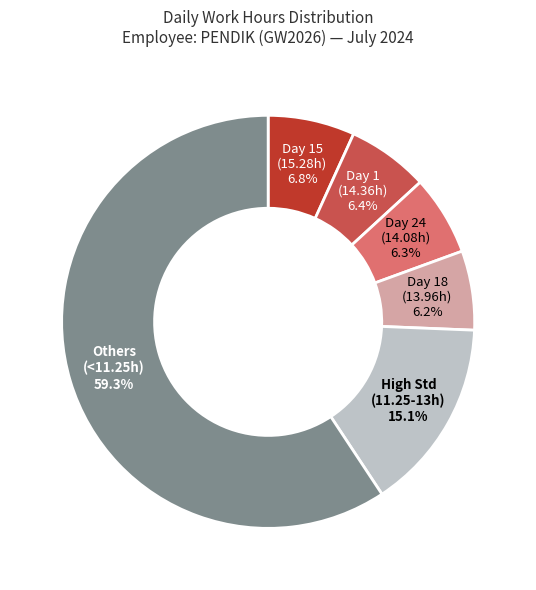

How many slices are in this pie chart?

6